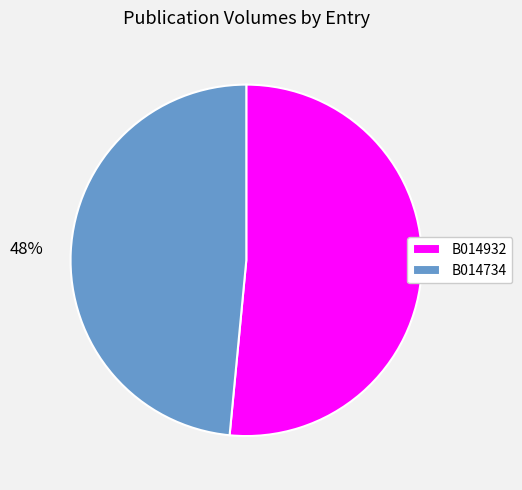

True or false: B014932 accounts for 65% of the total.

False